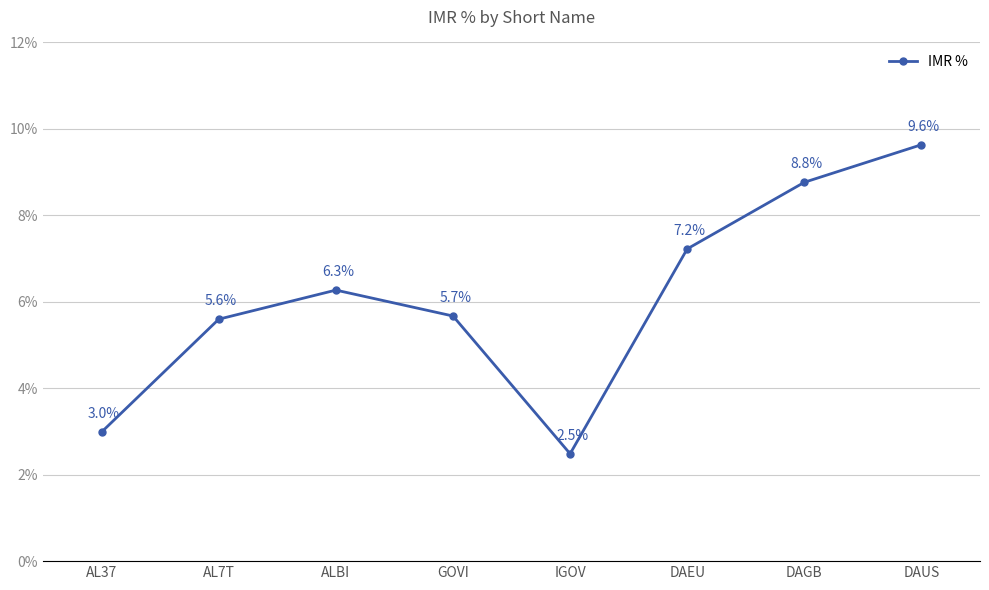

What position from the right is DAGB?

2